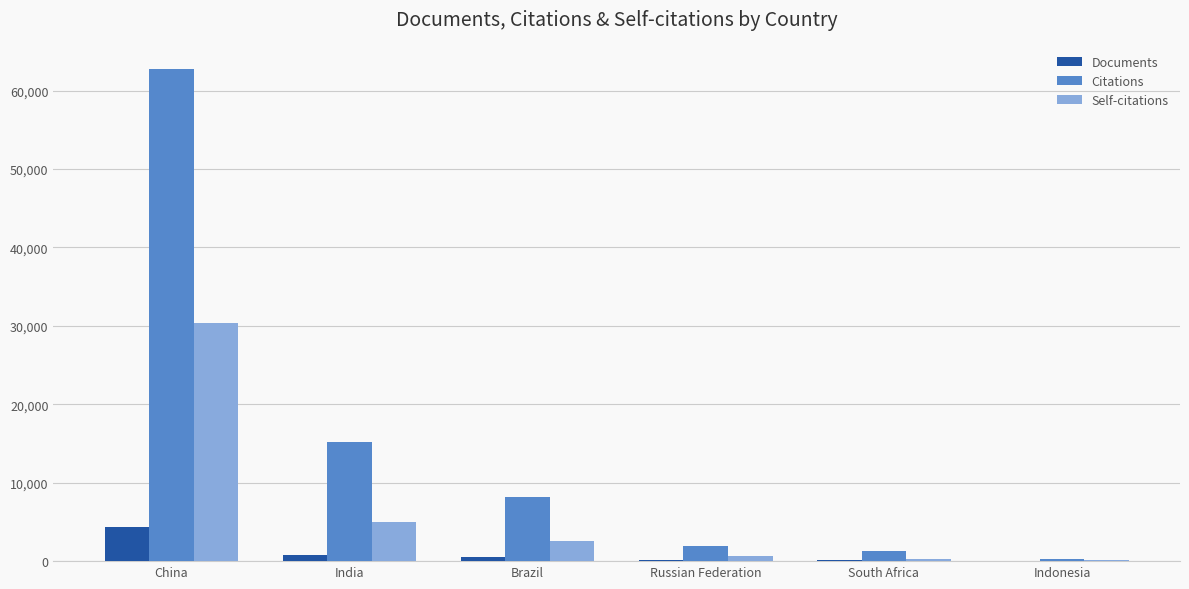

What is the average value of the Documents series?

1032